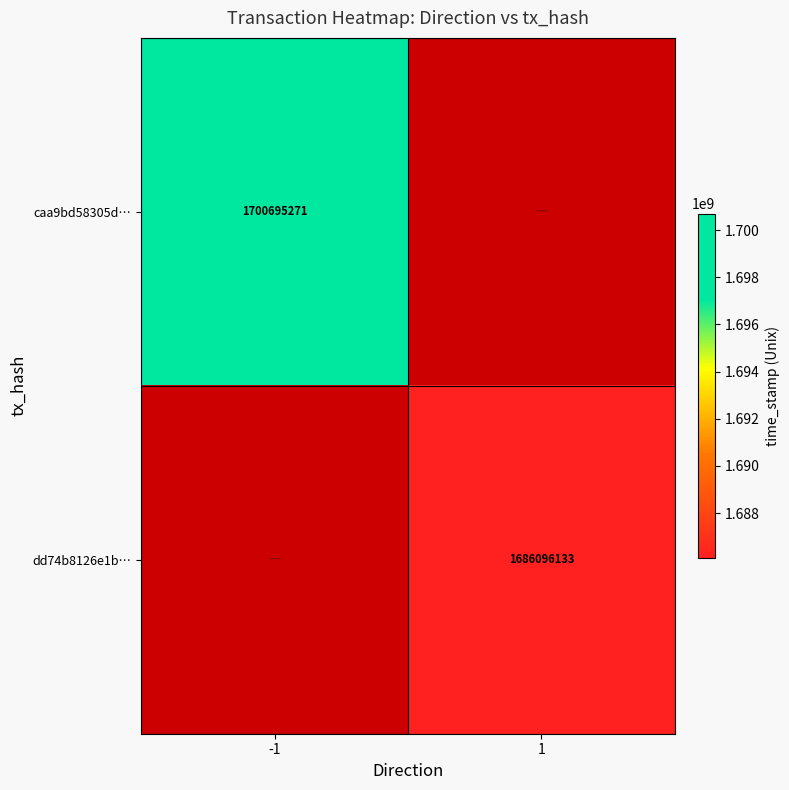

Which category has the highest value across all series?

-1